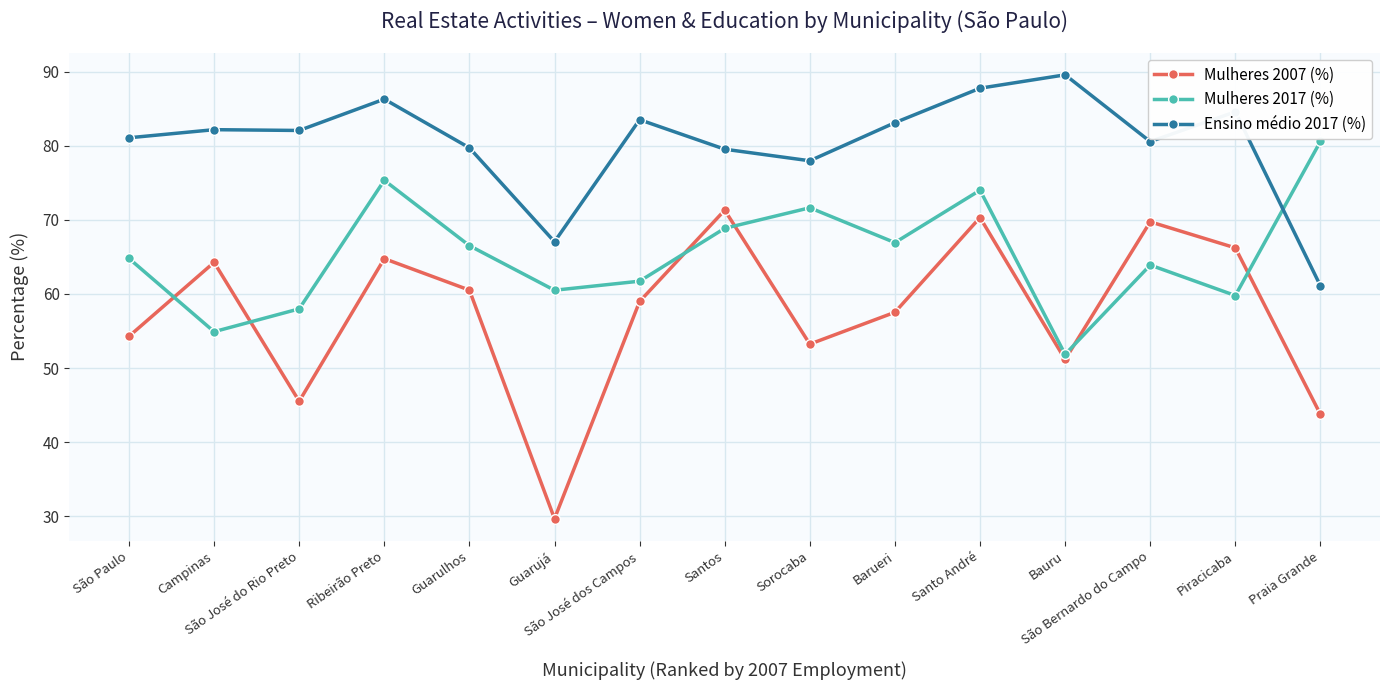

What is the greatest value displayed?

89.6